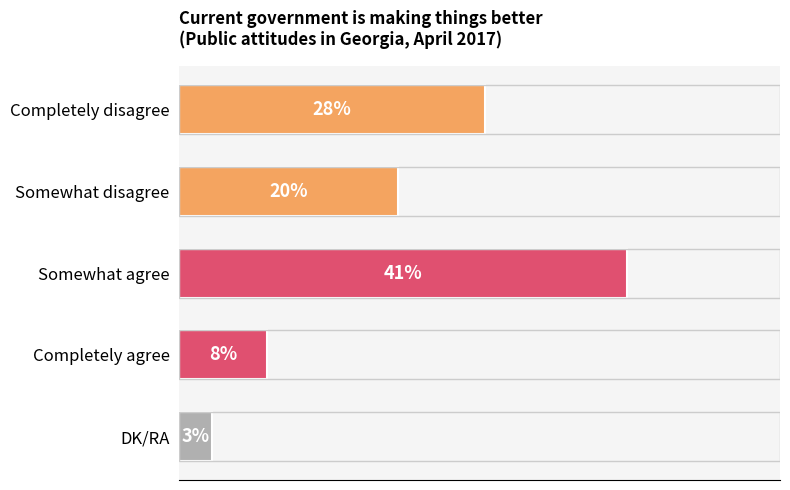

Where is the data nearest to the value 22?

Somewhat disagree